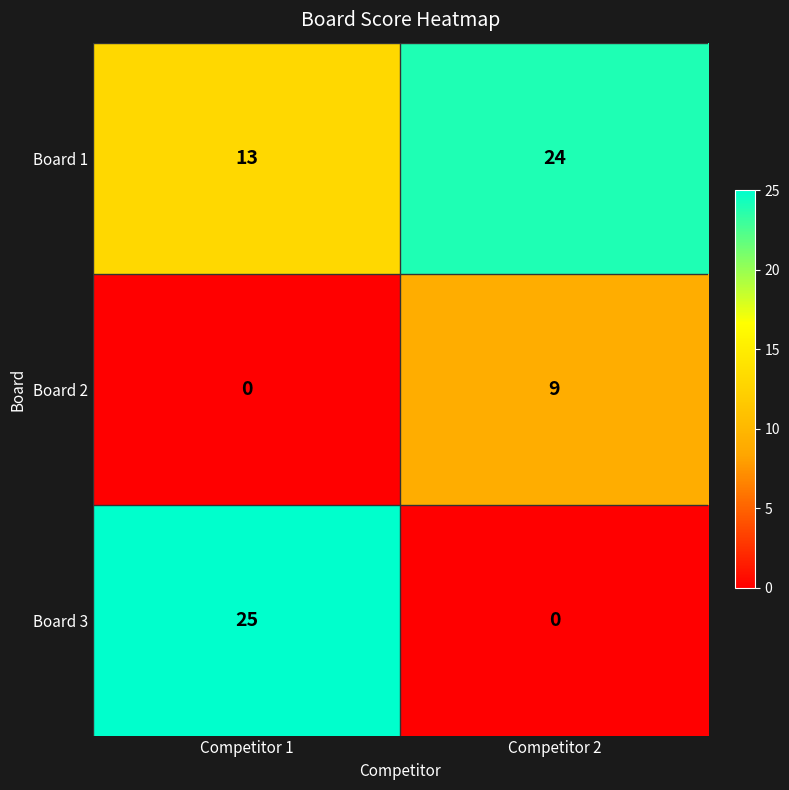

Reading left to right, list all the values displayed in this chart.

Board 1: 13	24
Board 2: 0	9
Board 3: 25	0